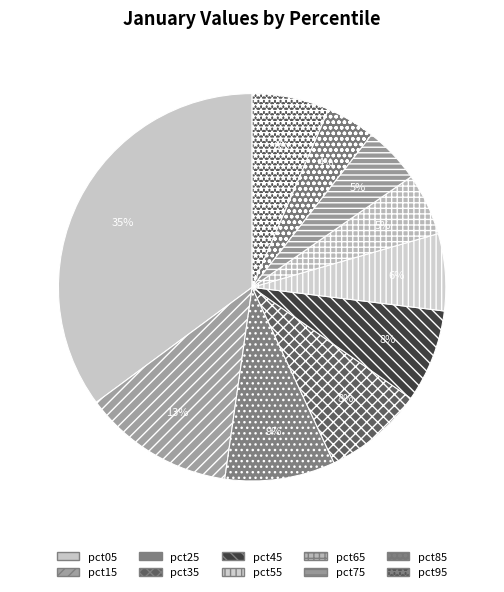

To the nearest percent, what is the difference between the pct65 and pct55 slice percentages?

1%